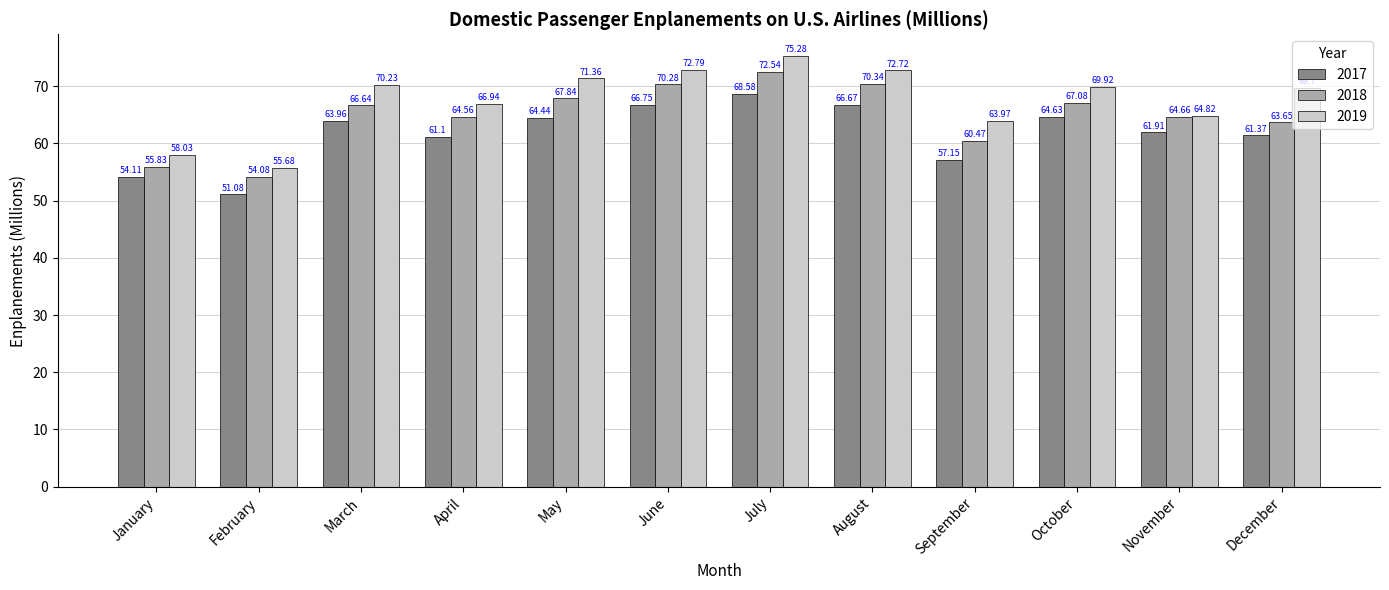

Are the bars horizontal?

No